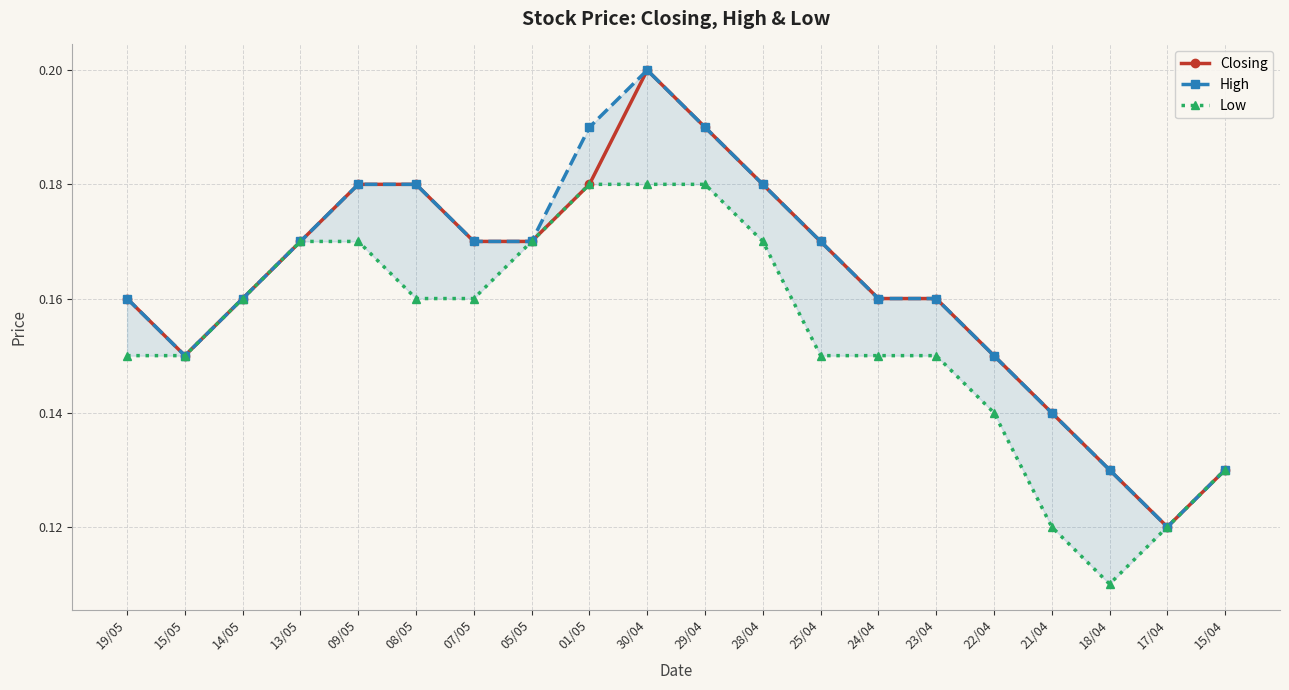

What is the label of the 7th point from the left?

07/05